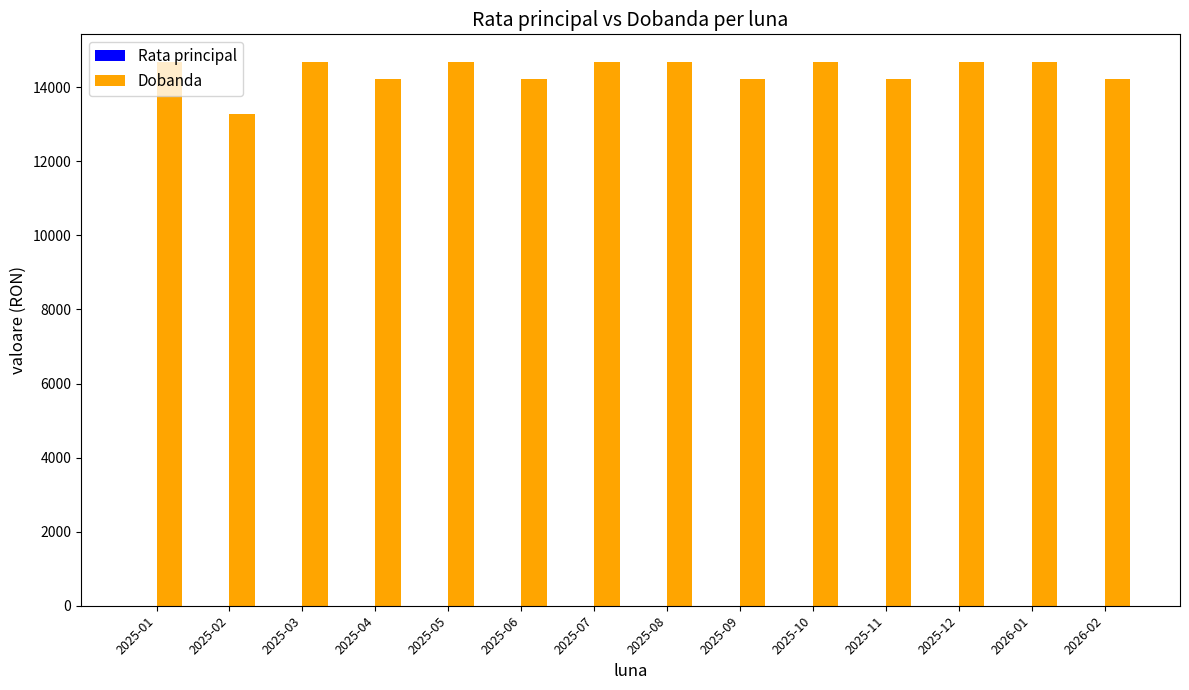

Which has a higher value, 2025-02 or 2026-02?

2026-02